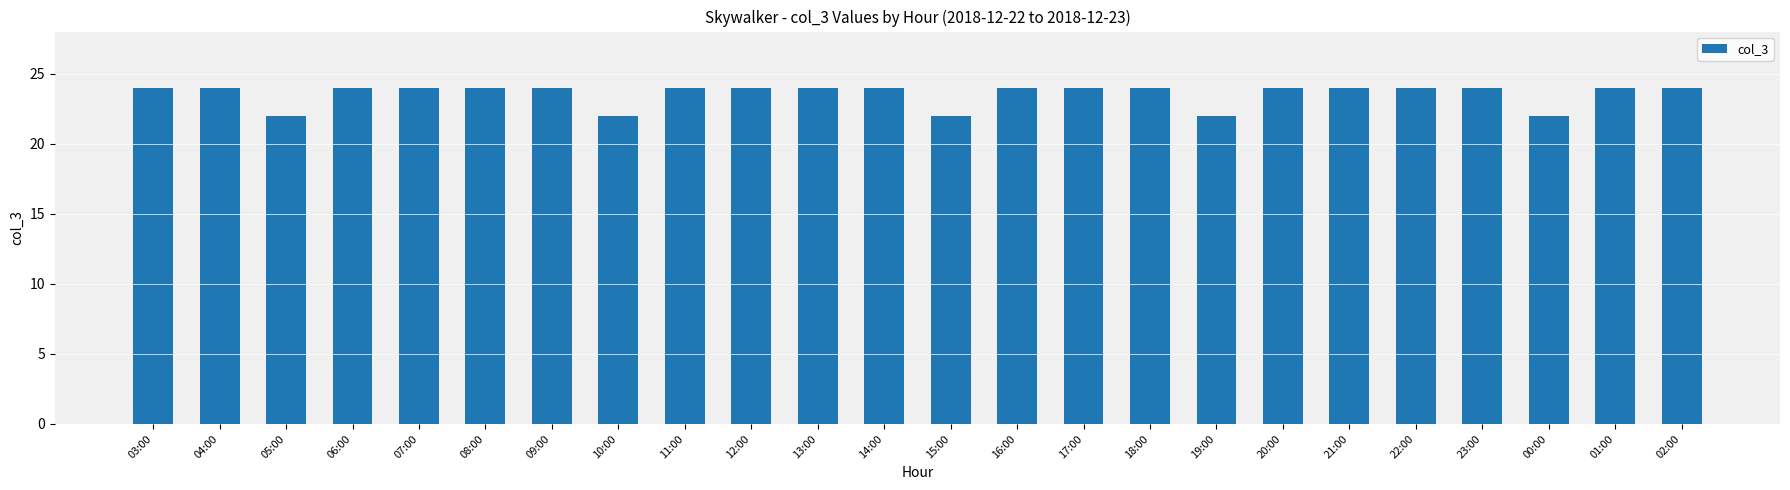

What position from the right is 17:00?

10